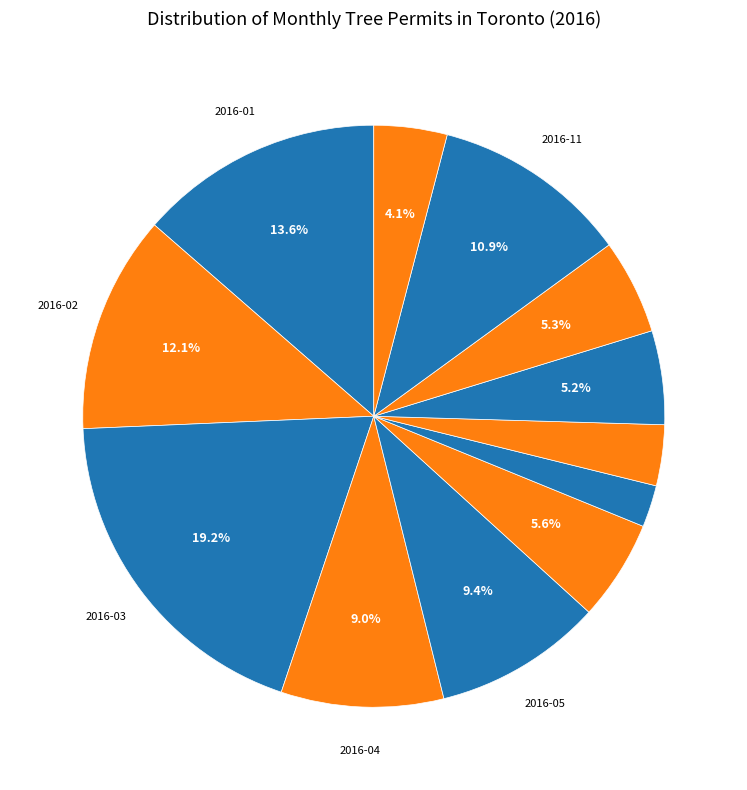

How many slices are in this pie chart?

12